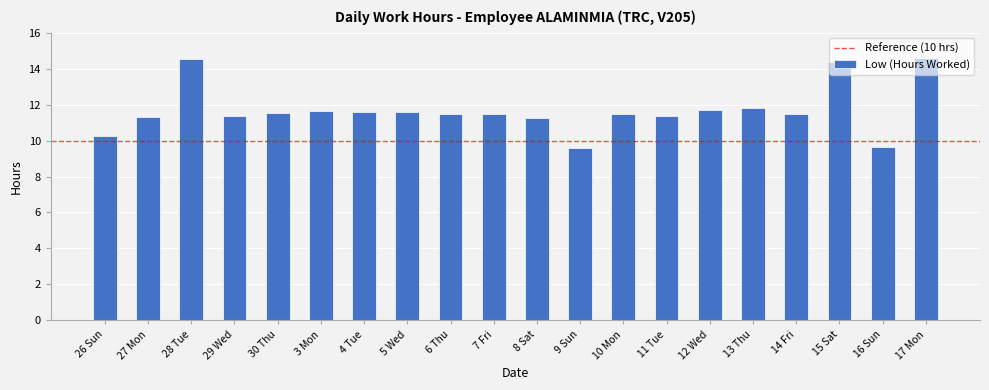

The value at 9 Sun is 3.1. True or false?

False